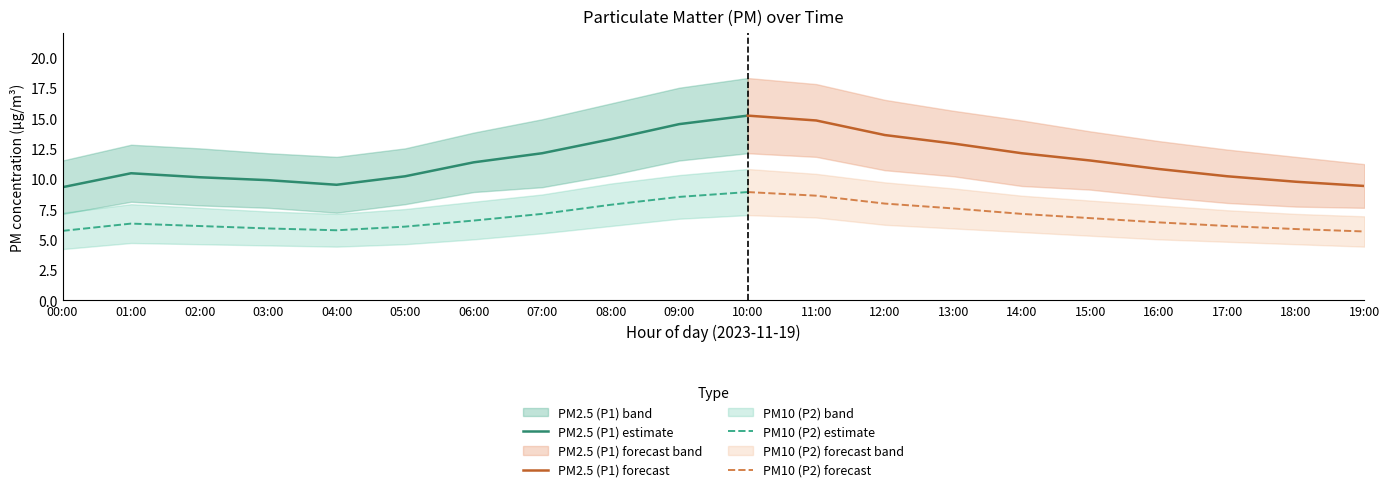

What is the lowest value of the P2_upper series?

6.9